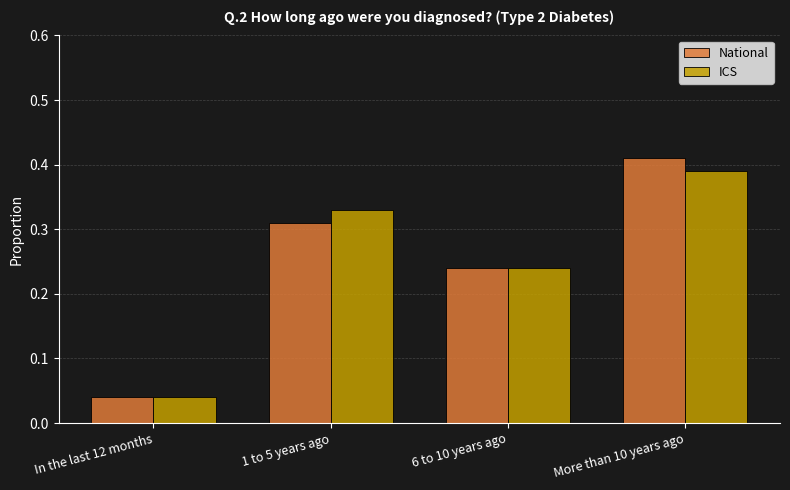

What is the label of the 4th bar from the right?

In the last 12 months